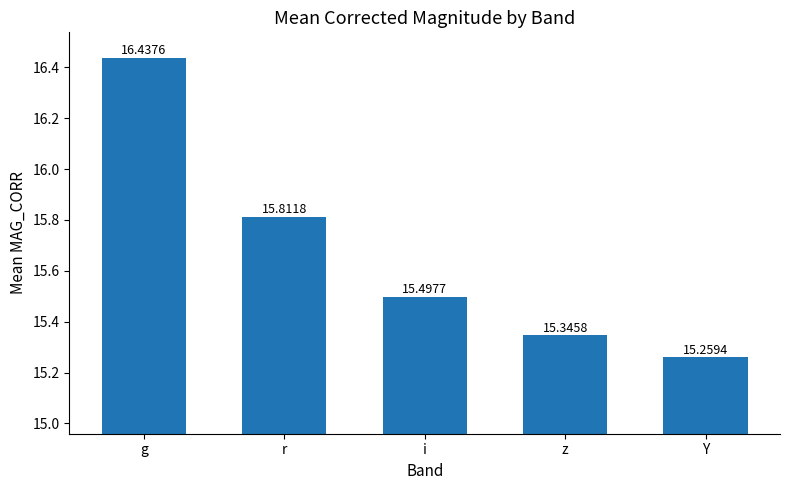

Read the value at i.

15.5